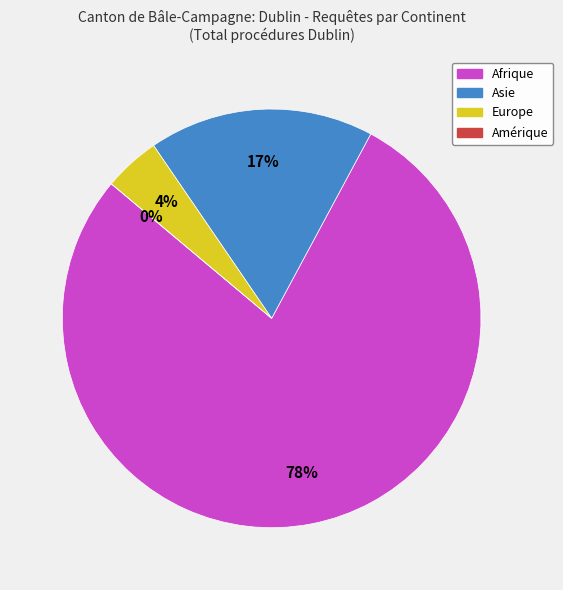

Is it true that Asie is 17% of the pie?

True